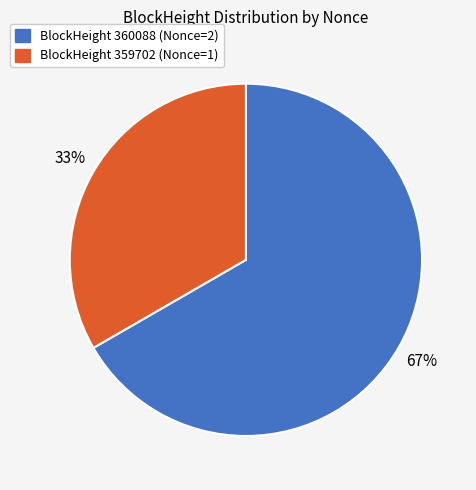

To the nearest percent, what is the average slice percentage?

50%